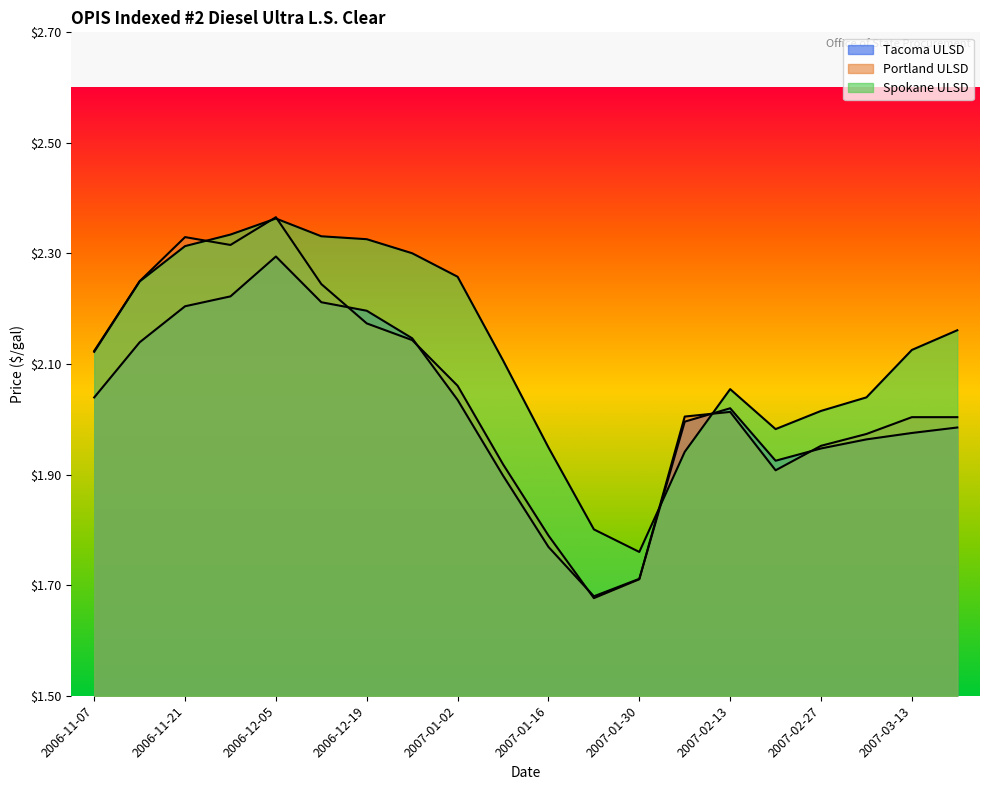

The value of Spokane ULSD at 2007-01-30 is 2.7. True or false?

False